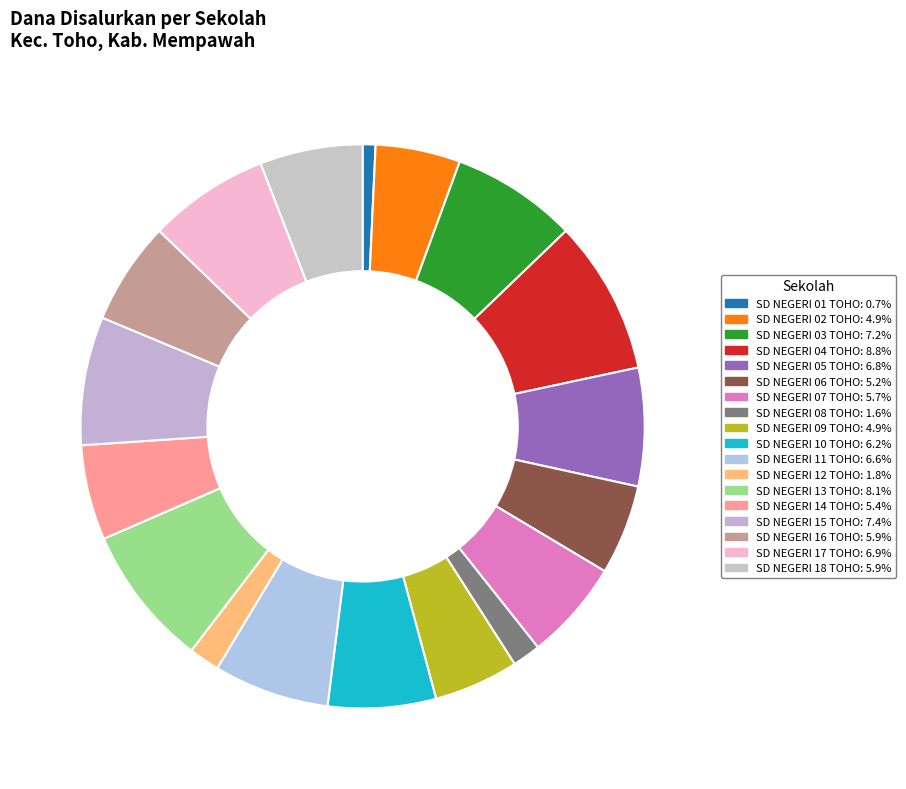

What portion of the pie excludes SD NEGERI 17 TOHO?

93.1%